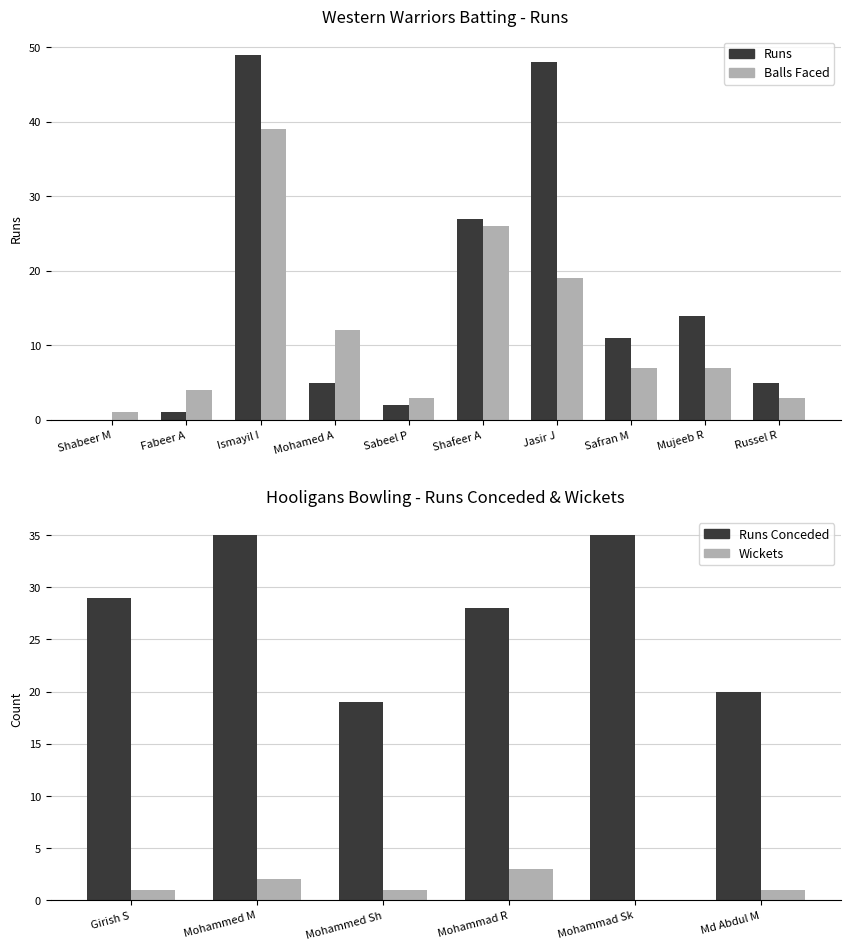

Which has a higher value, Russel R or Shafeer A?

Shafeer A